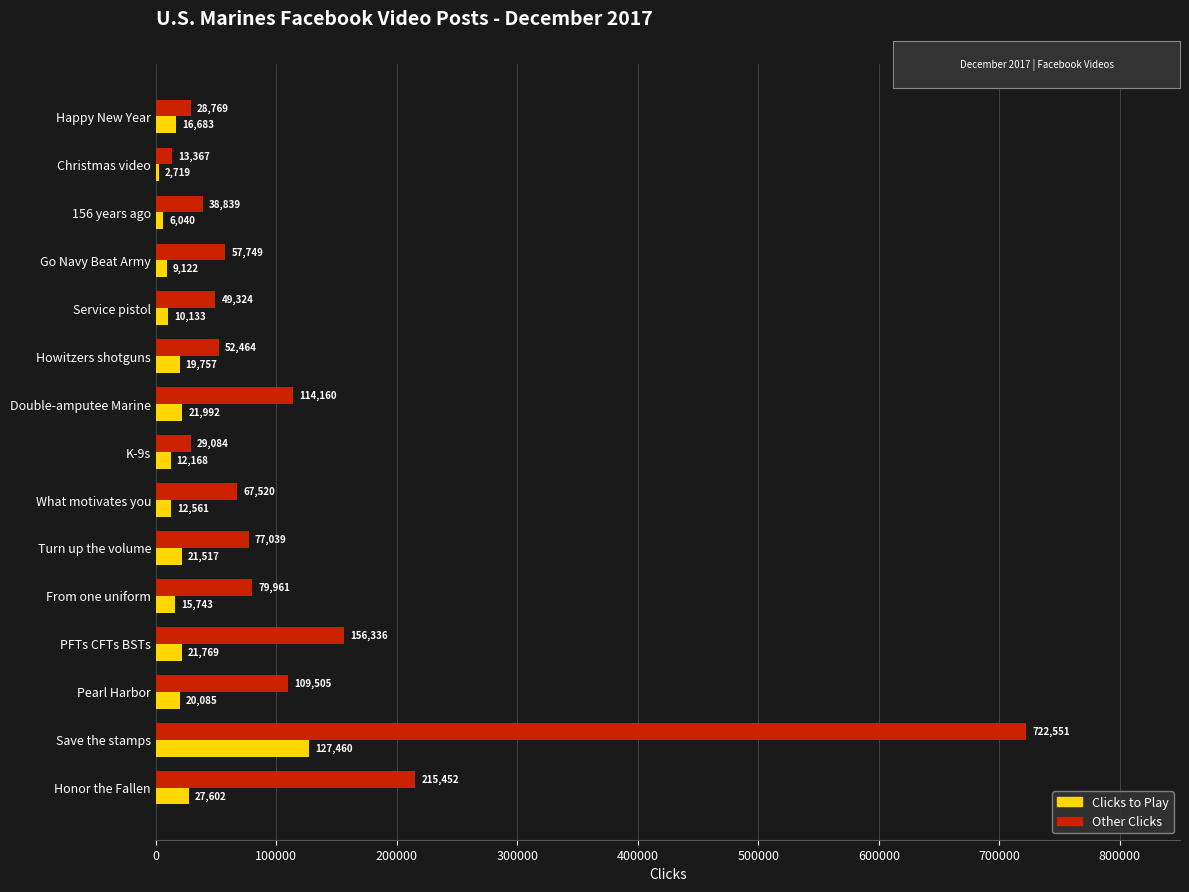

List the labels in order of Other Clicks value, smallest first.

Christmas video, Happy New Year, K-9s, 156 years ago, Service pistol, Howitzers shotguns, Go Navy Beat Army, What motivates you, Turn up the volume, From one uniform, Pearl Harbor, Double-amputee Marine, PFTs CFTs BSTs, Honor the Fallen, Save the stamps